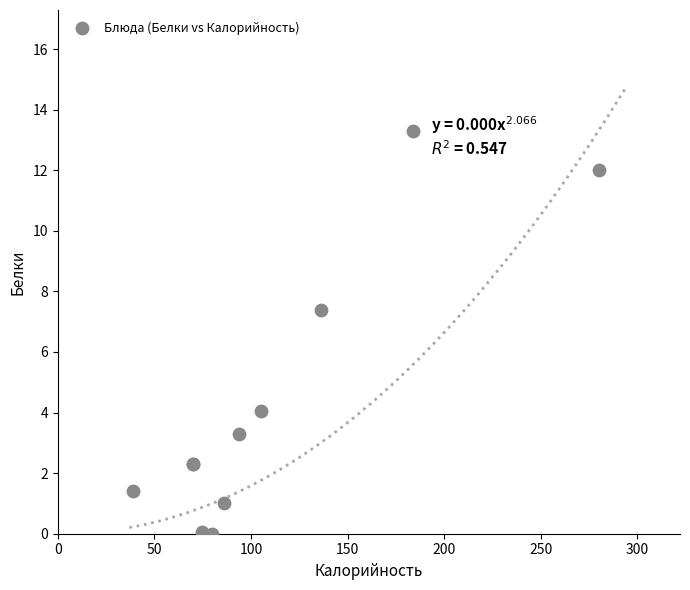

What Y value in the scatter plot is closest to 6?

7.4